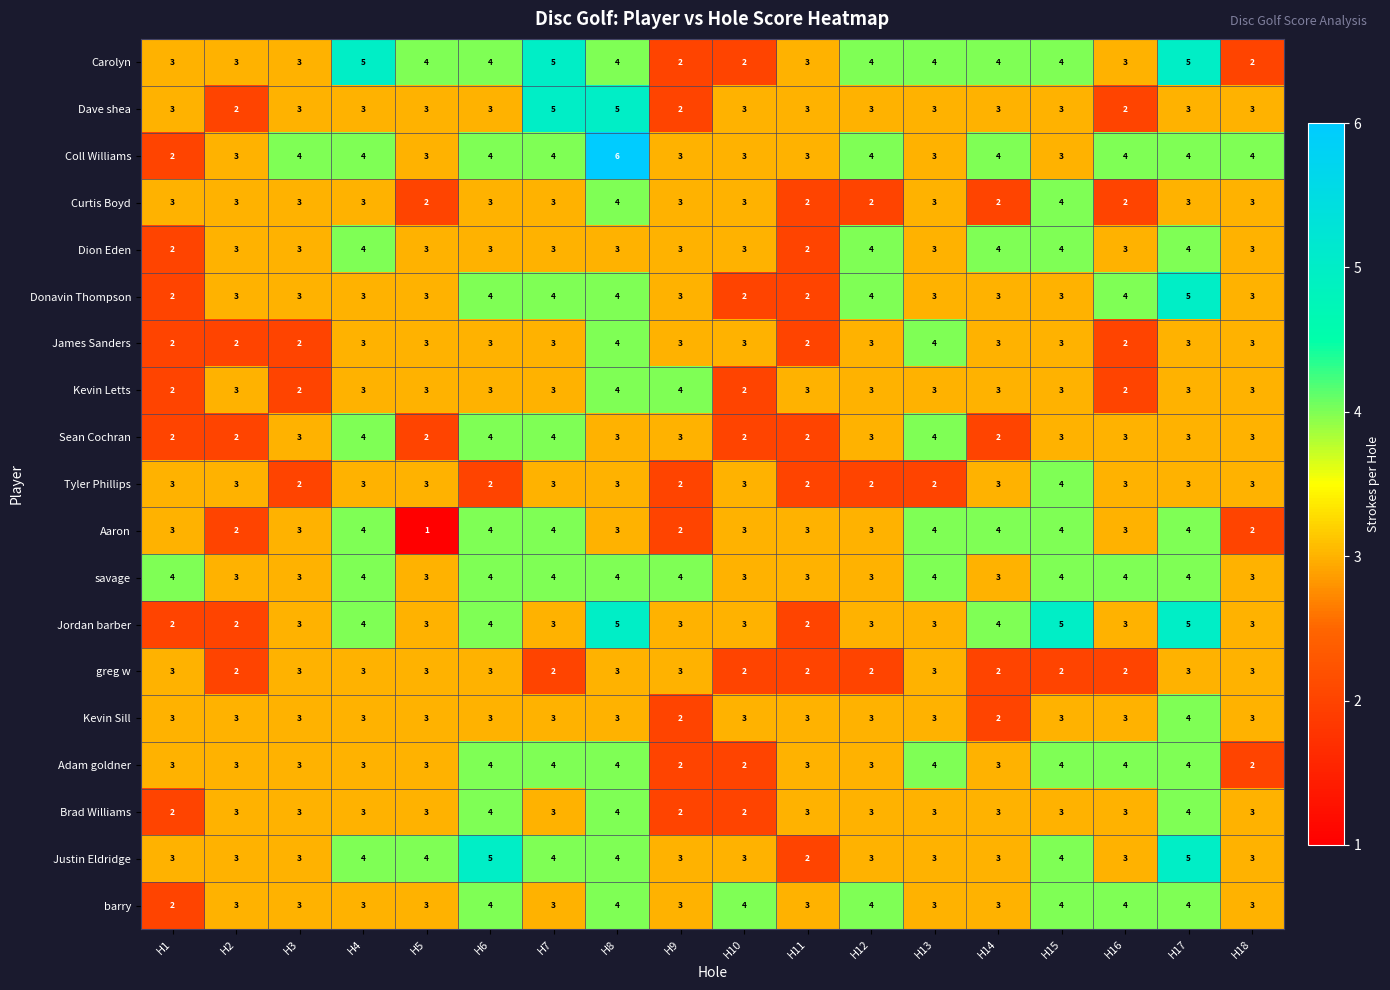

At which category is the sum across all series the highest?

H8